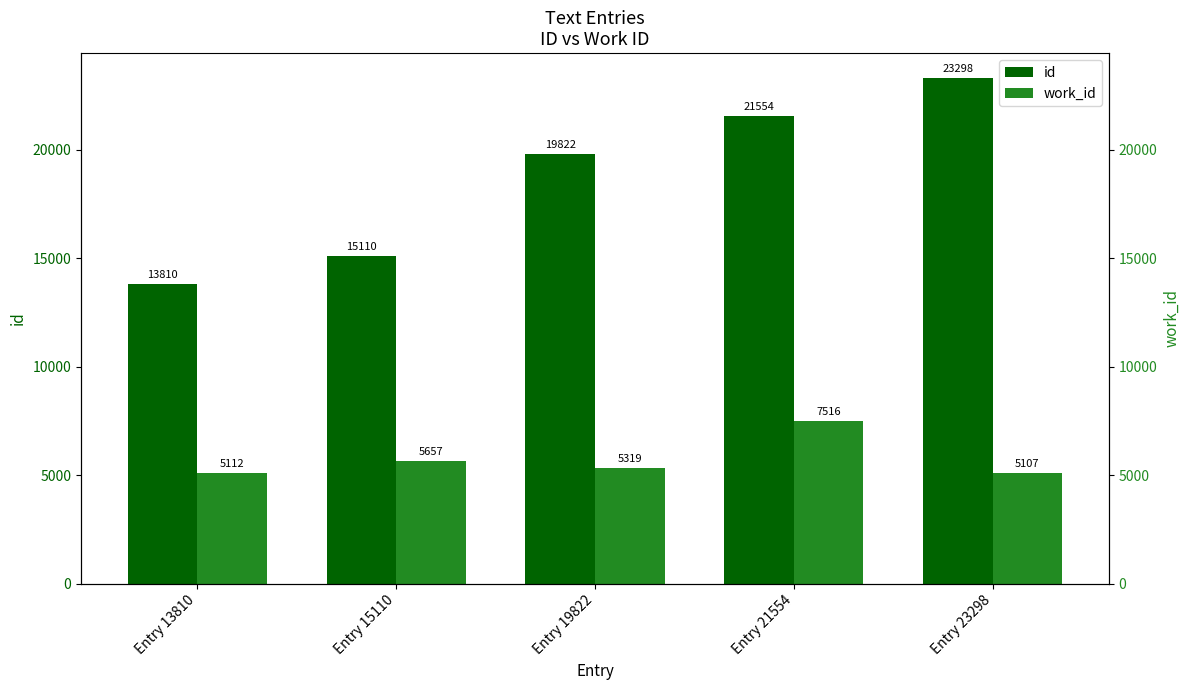

At which label does work_id first exceed 5319?

Entry 15110